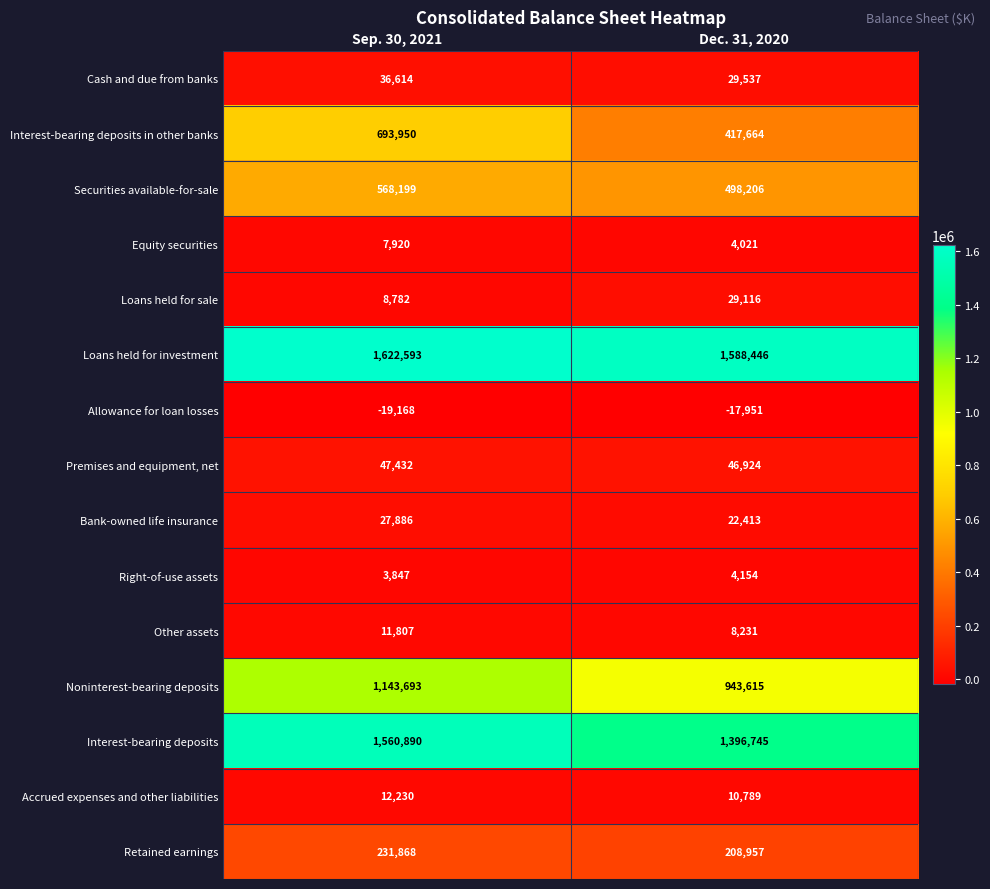

What is the minimum value shown in the chart?

-19168